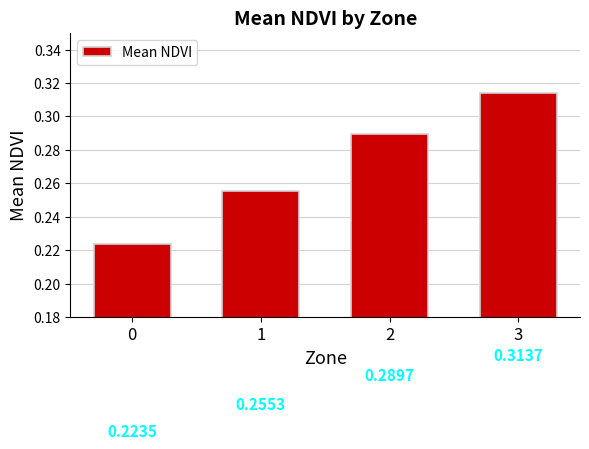

How many bars are there in total?

4